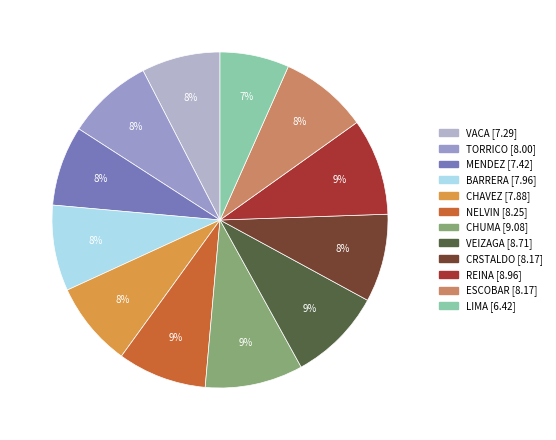

What is the change in value from MENDEZ to NELVIN?

+0.8